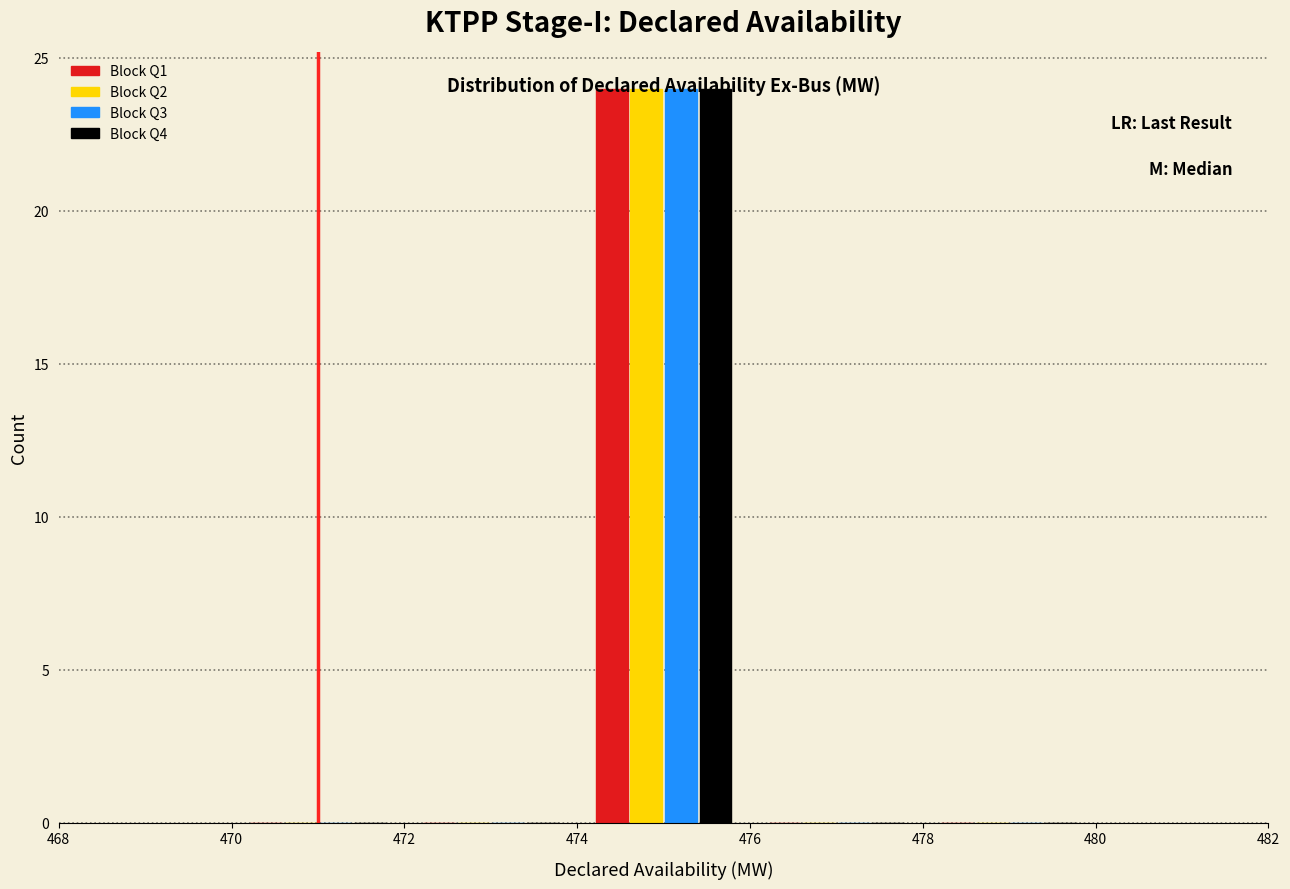

Reading left to right, list every range on the x-axis with the height of the bar of each series over it. The values are not printed on the chart, so give them approximately, as read against the axis.

470 to 472: Block Q1=0	Block Q2=0	Block Q3=0	Block Q4=0
472 to 474: Block Q1=0	Block Q2=0	Block Q3=0	Block Q4=0
474 to 476: Block Q1=24	Block Q2=24	Block Q3=24	Block Q4=24
476 to 478: Block Q1=0	Block Q2=0	Block Q3=0	Block Q4=0
478 to 480: Block Q1=0	Block Q2=0	Block Q3=0	Block Q4=0